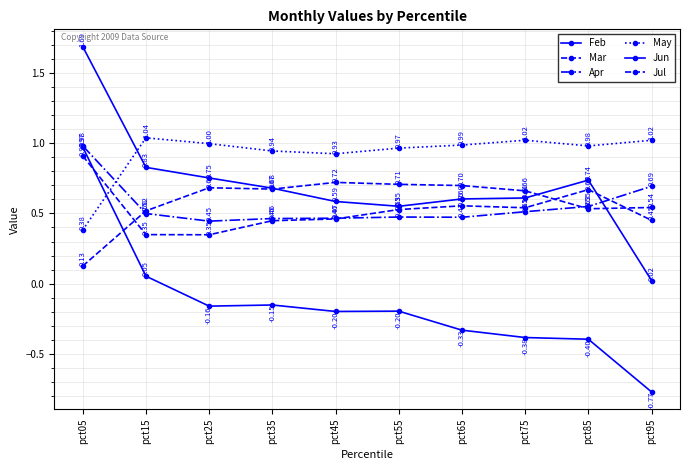

Where is the first local minimum for May?

pct45